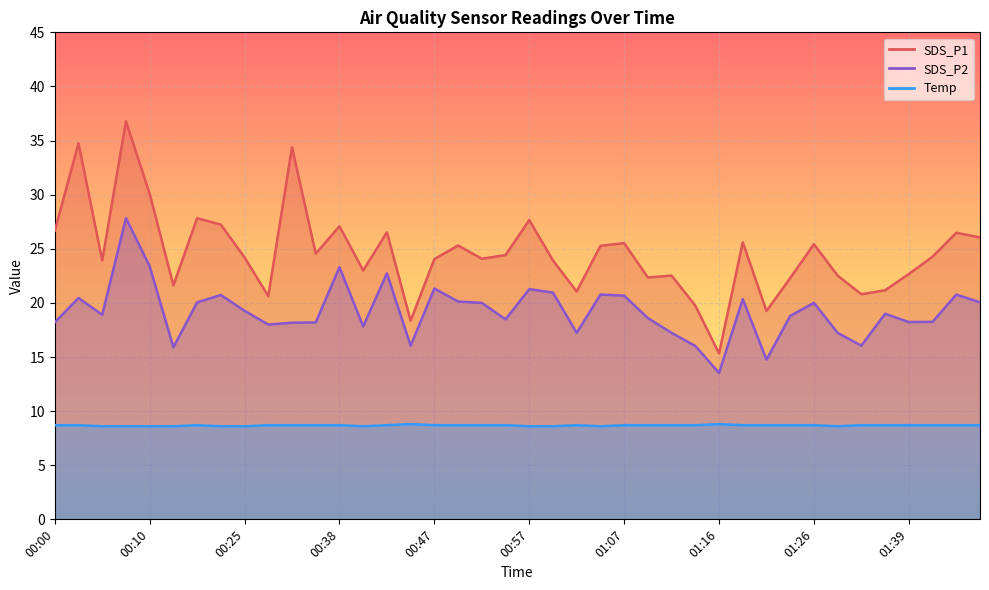

Where is Temp nearest to the value 8?

00:05